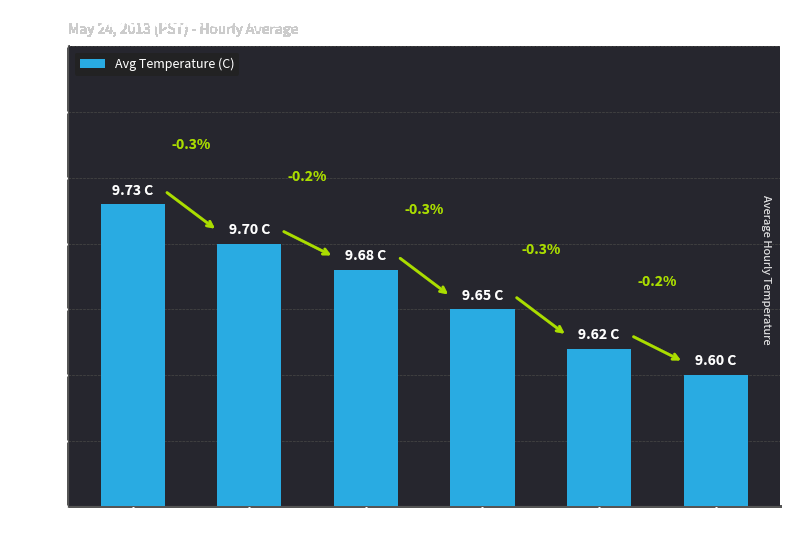

What is the difference between the values at Hour 5 and Hour 2?

0.1